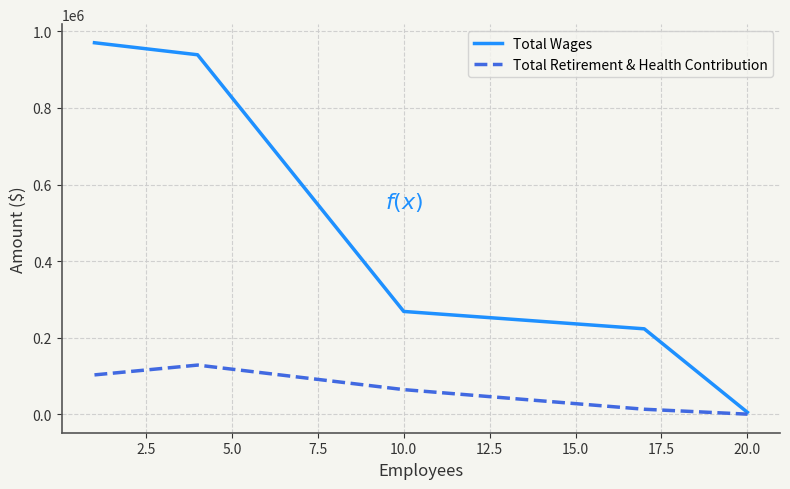

What is the average value of the Total Retirement & Health Contribution series?

61536